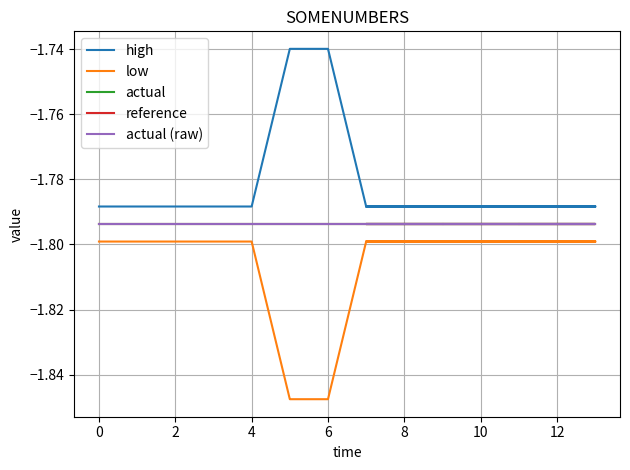

What is the value of the reference point at the 1st from the left?

-1.8